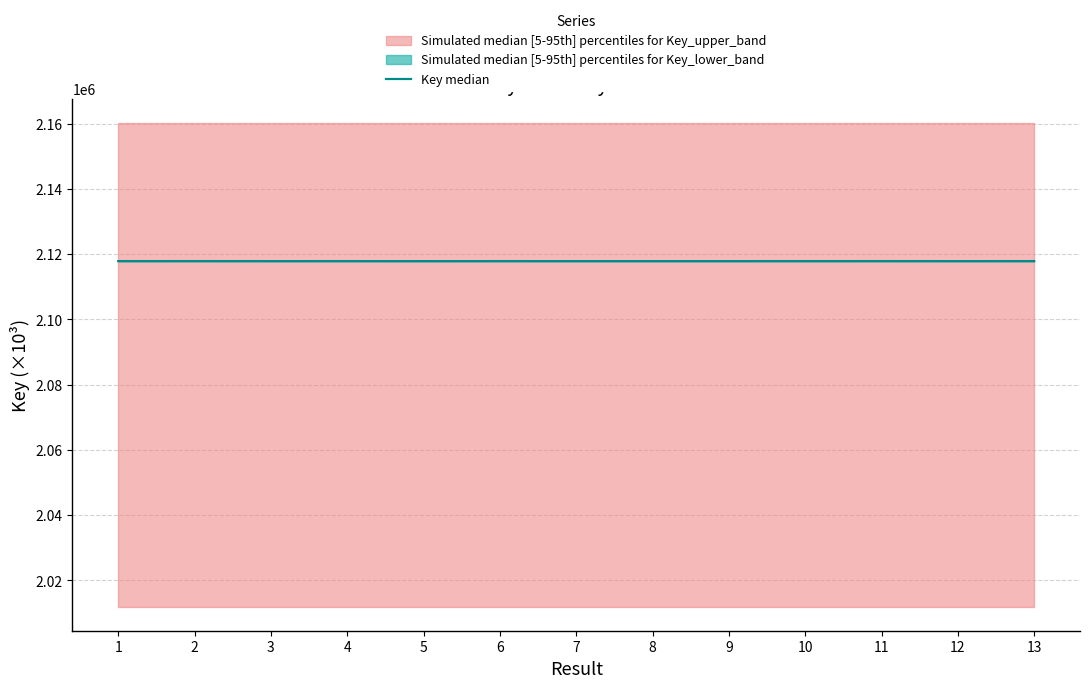

Where is the first local maximum?

2